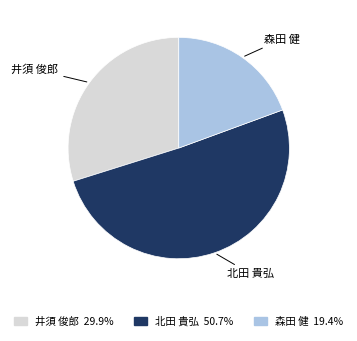

Approximately how many times larger is the value at 井須 俊郎 29.9% compared to 森田 健 19.4%?

1.5